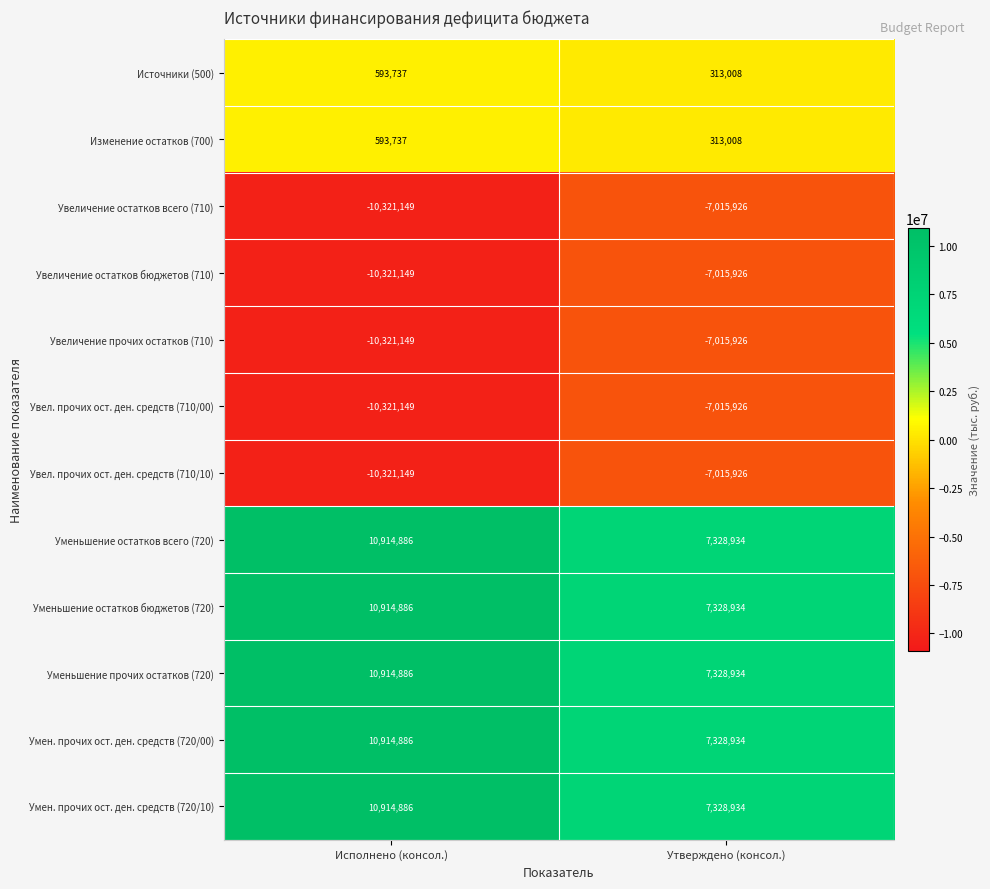

Which label corresponds to the smallest value in the chart?

Исполнено (консол.)